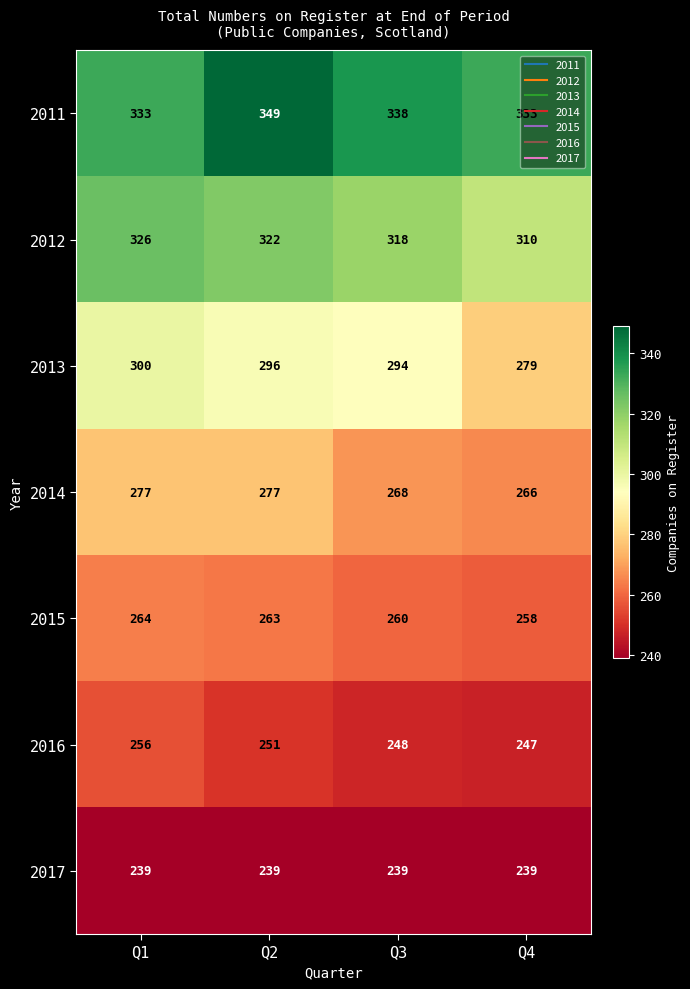

True or false: 2017 has a value of 239 at Q2.

True